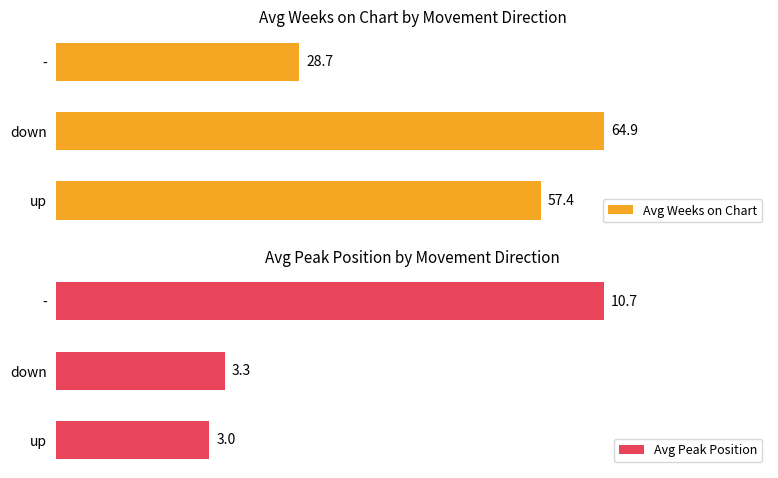

The value of Avg Weeks on Chart at 2 is 11.8. True or false?

False